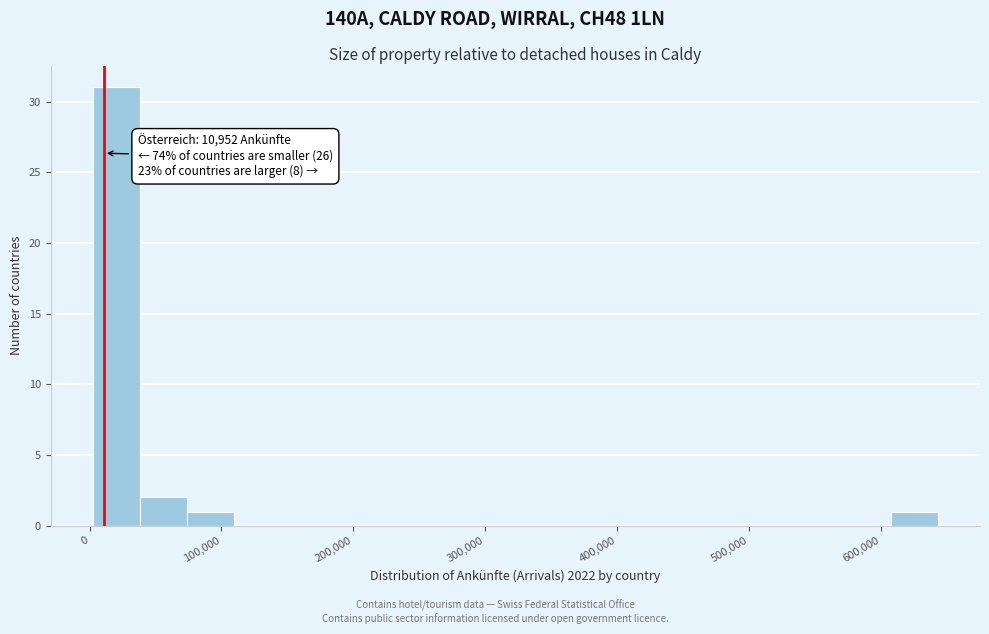

Around what value on the x-axis is the tallest bar? Give the approximate position of its centre, as read against the axis.

20000